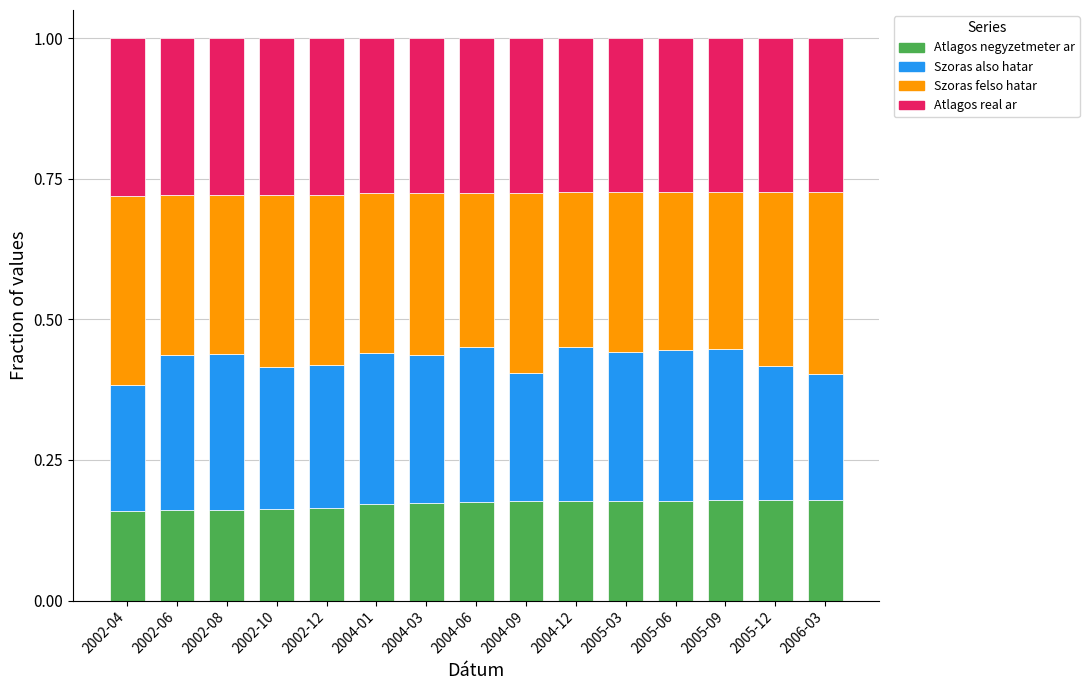

Are the bars grouped side by side (vs. stacked)?

No